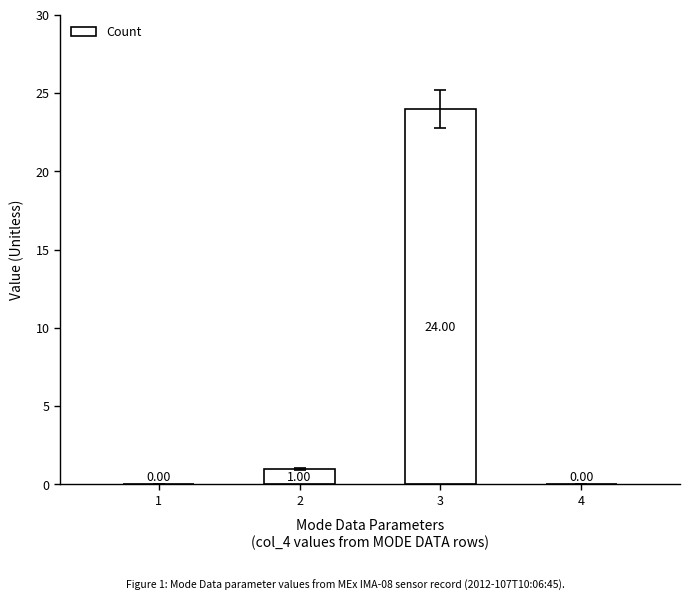

Are the bars grouped side by side (vs. stacked)?

No